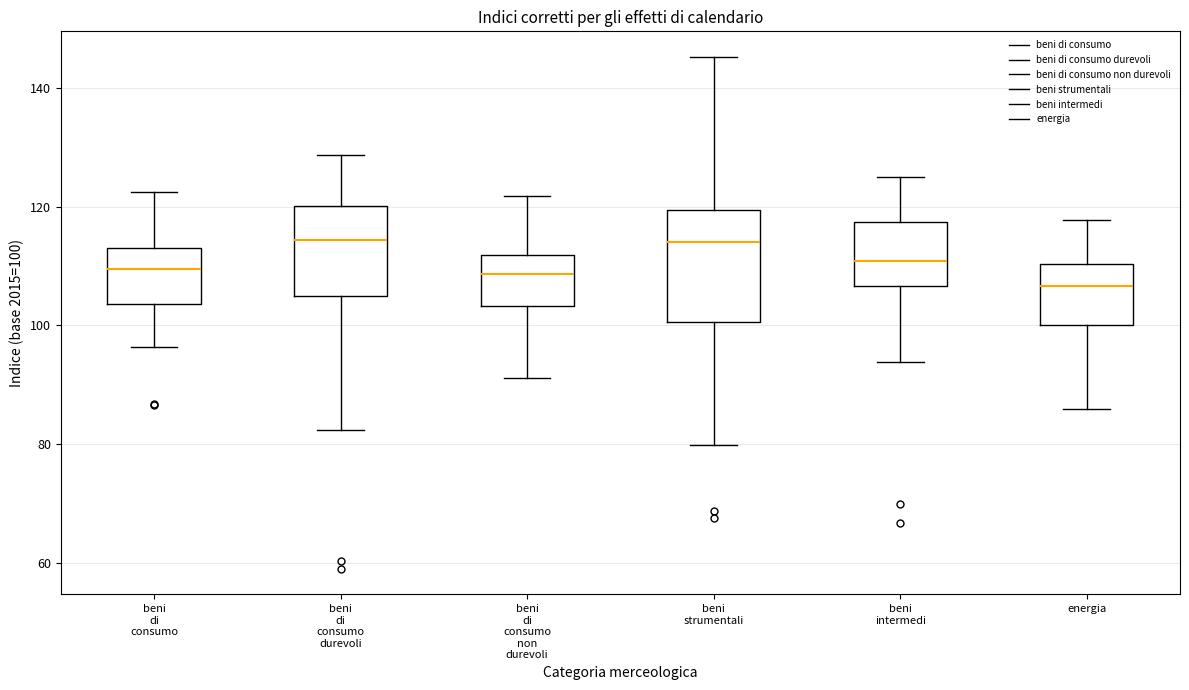

Where is the lower edge of the box for beni intermedi on the y-axis? The values are not printed on the chart, so give them approximately, as read against the axis.

106